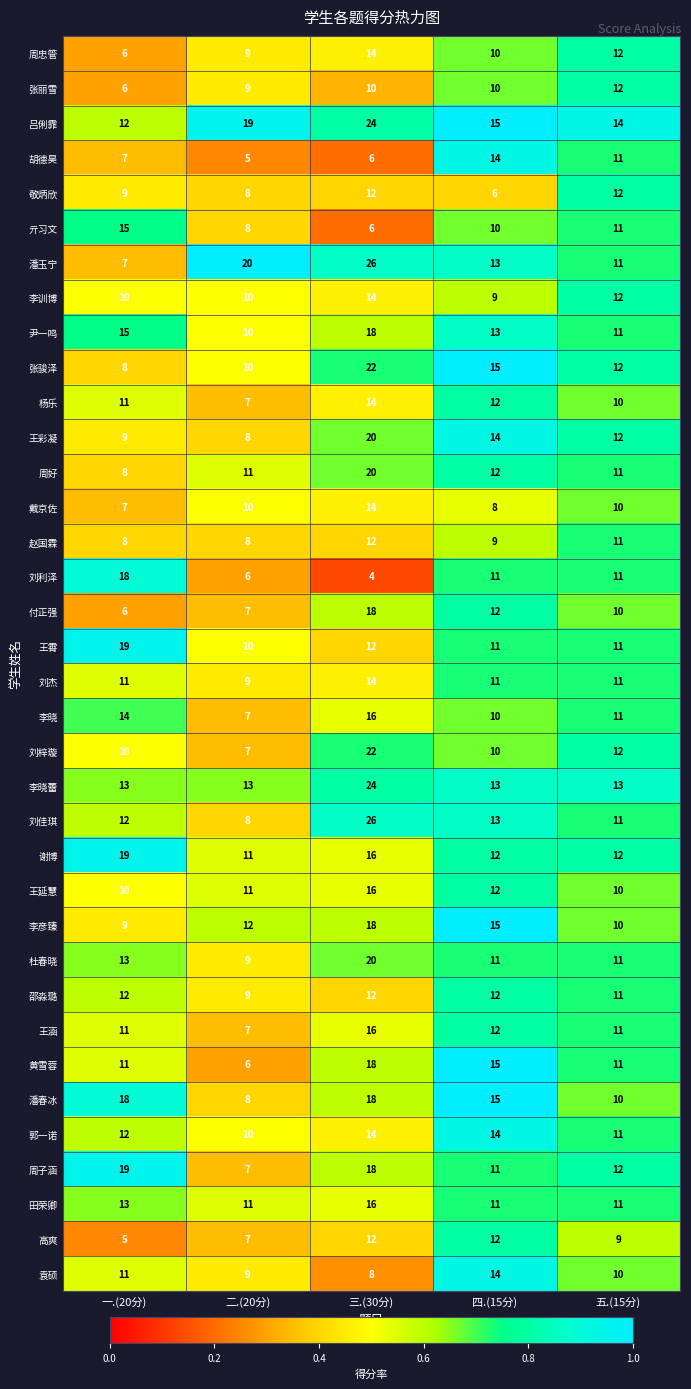

True or false: 李晓蕾 has a value of 13 at 四.(15分).

True